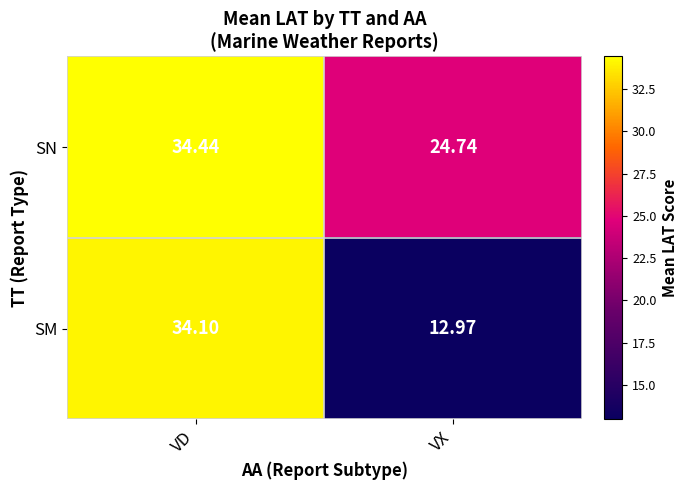

Rank the series by their maximum value, from lowest to highest.

SM, SN